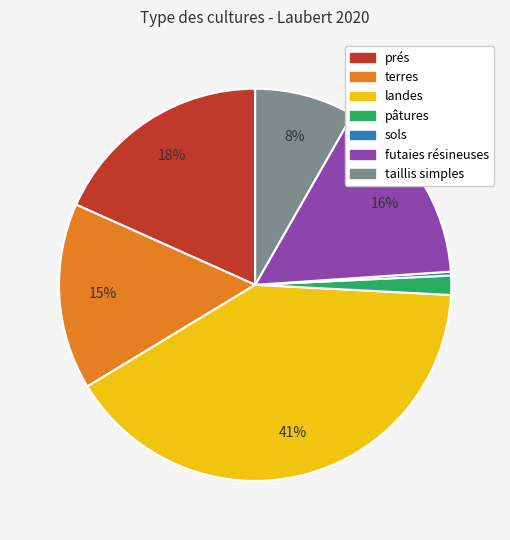

Between landes and pâtures, which is larger?

landes